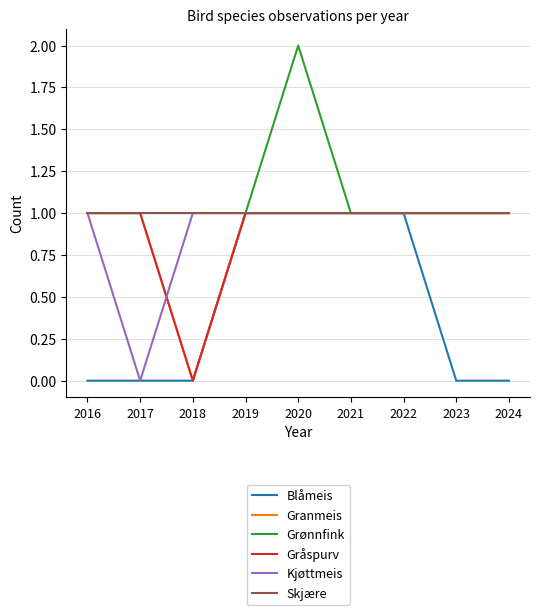

At which category is the sum across all series the highest?

2020